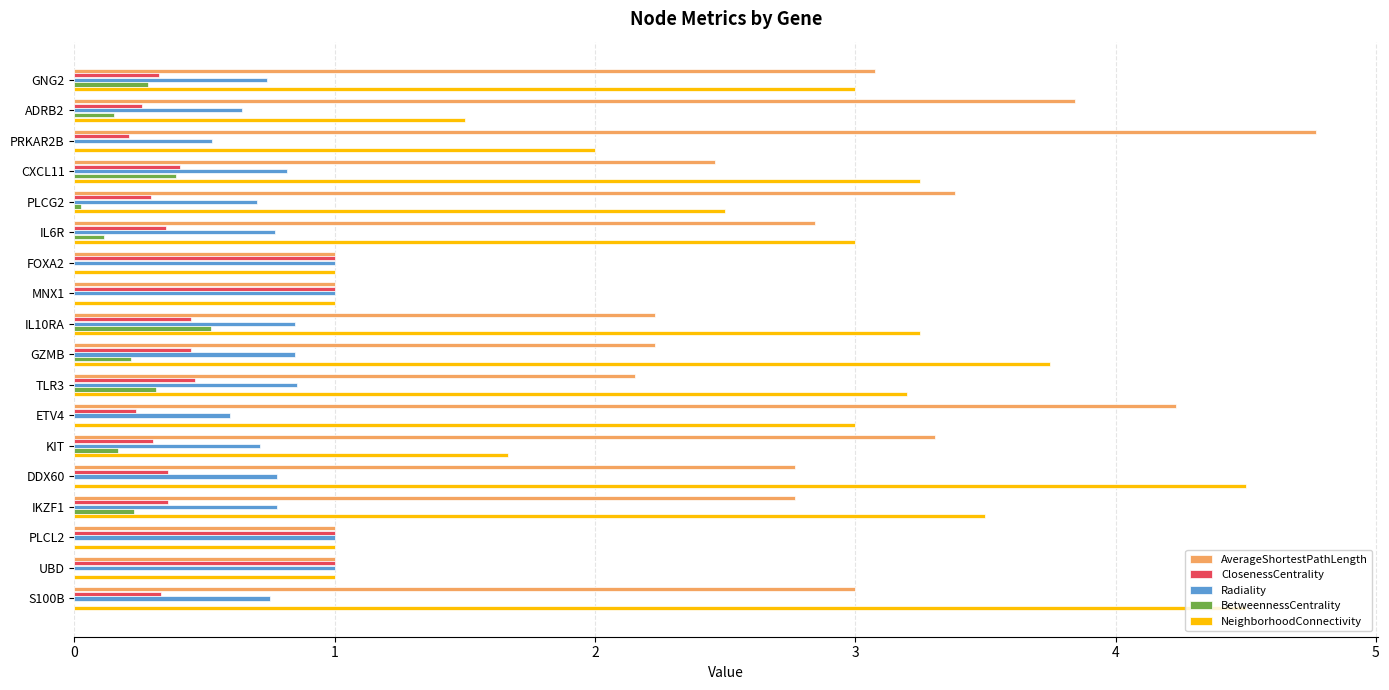

Which category has the highest value across all series?

PRKAR2B